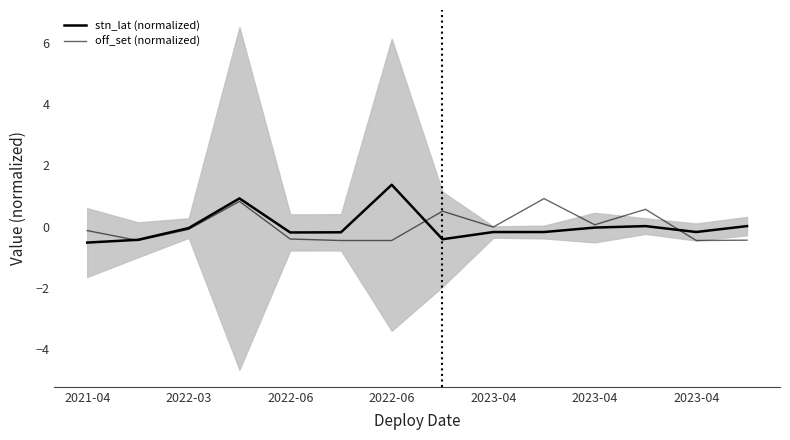

What is the difference between the highest and lowest values at 2023-04?

0.2